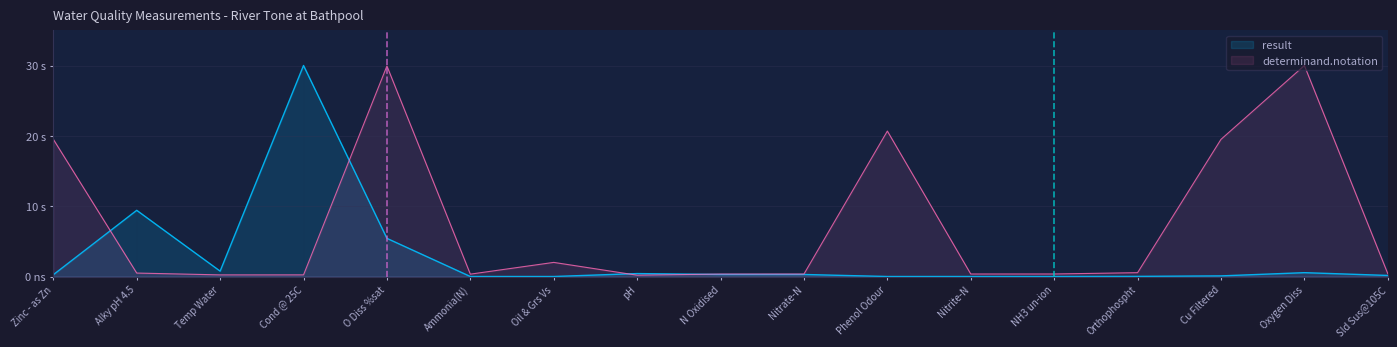

What is the difference between the determinand.notation values at Phenol Odour and Nitrate-N?

20.3